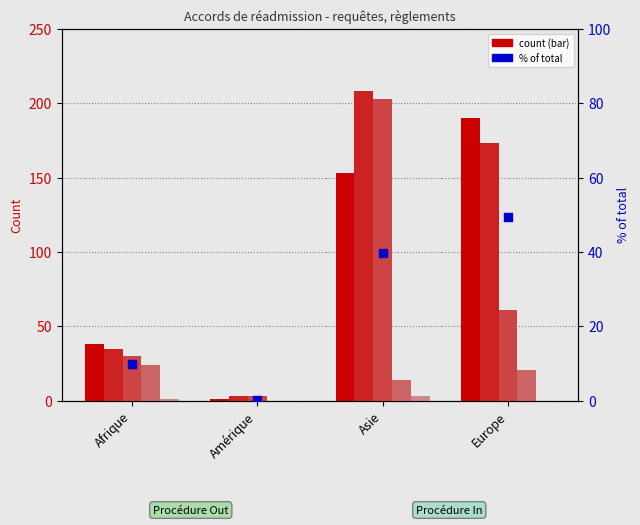

What is the total value across all series at Europe?

494.5